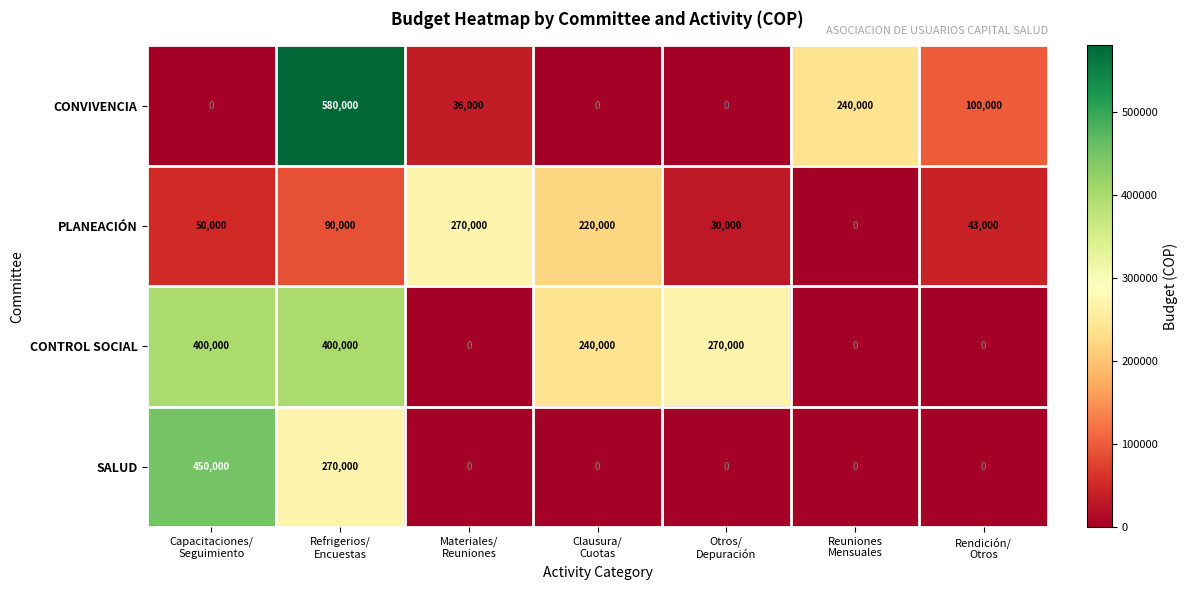

At which category is the sum across all series the highest?

Refrigerios/
Encuestas